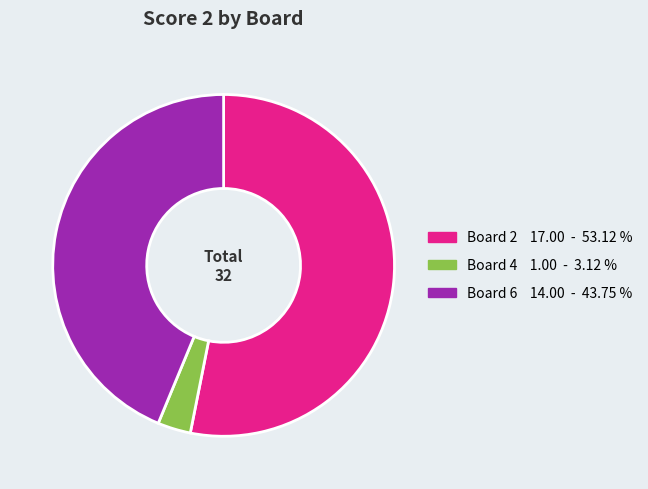

Is there a majority slice in this chart?

Yes